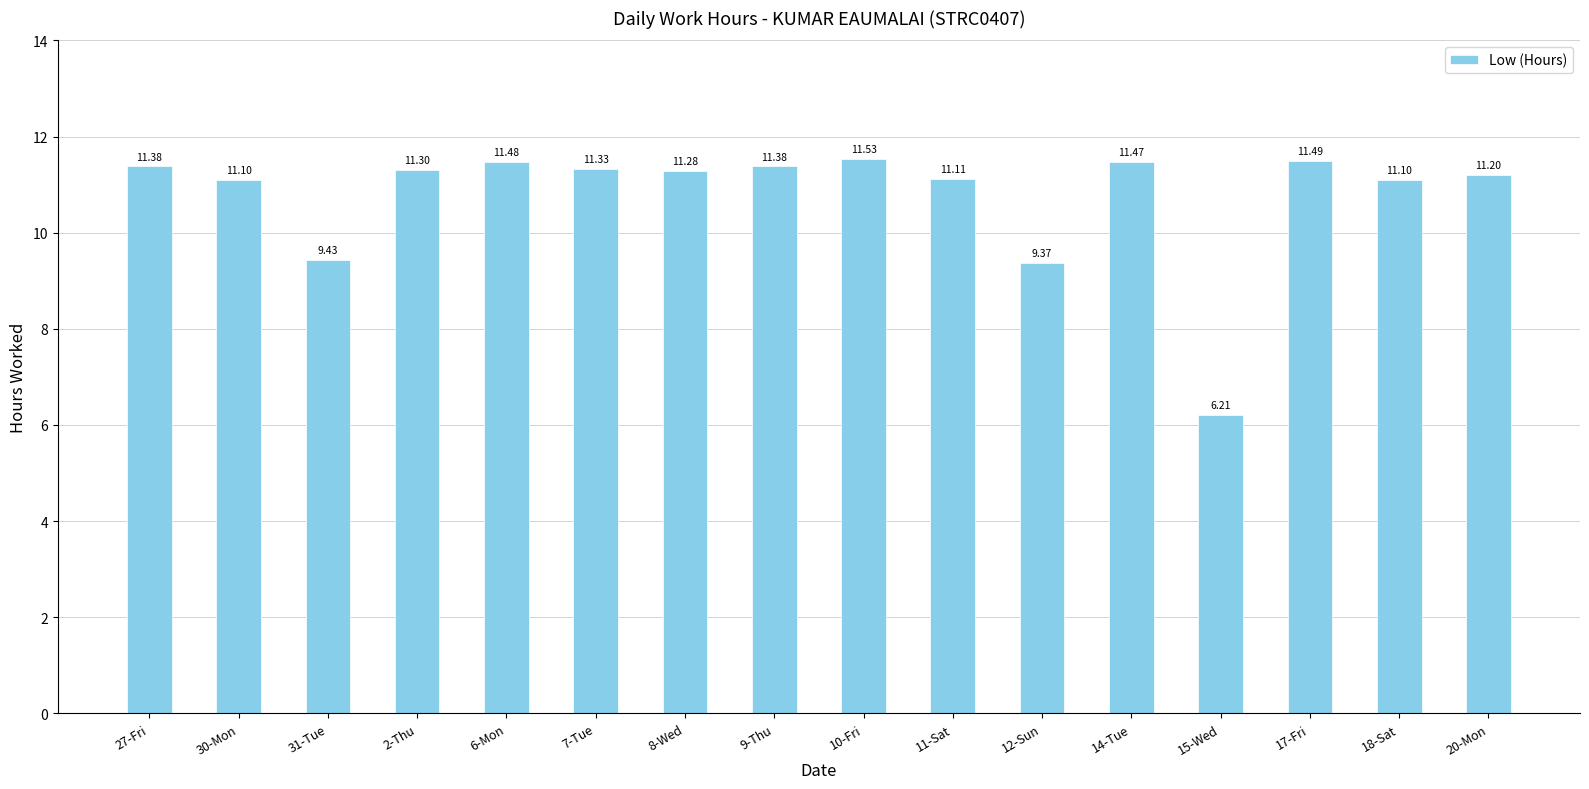

How many distinct data groups are displayed?

1